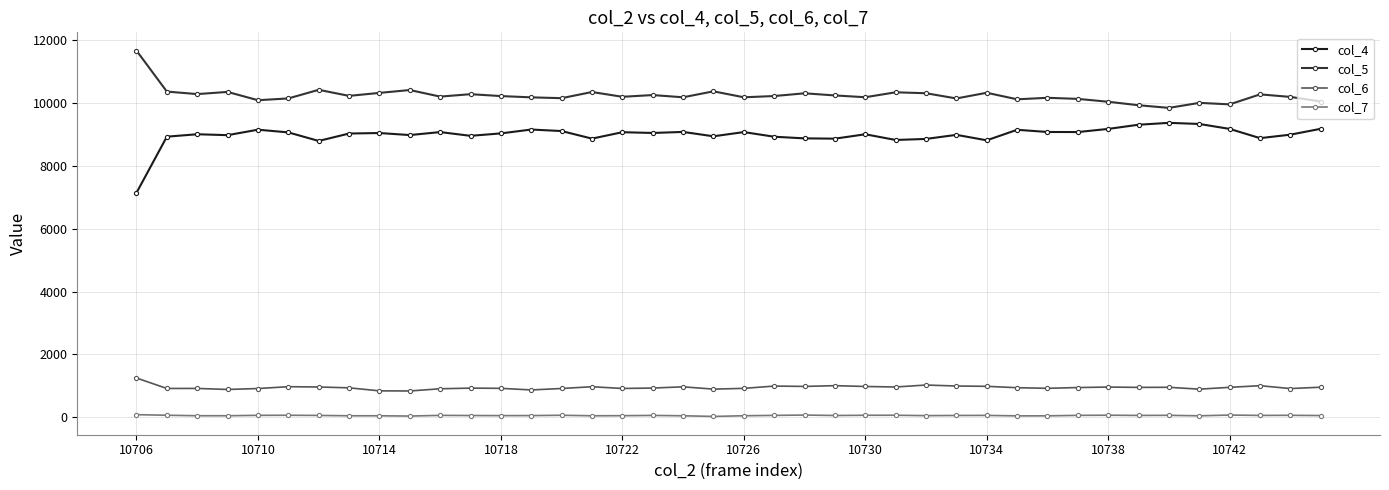

How many lines are shown in the chart?

4